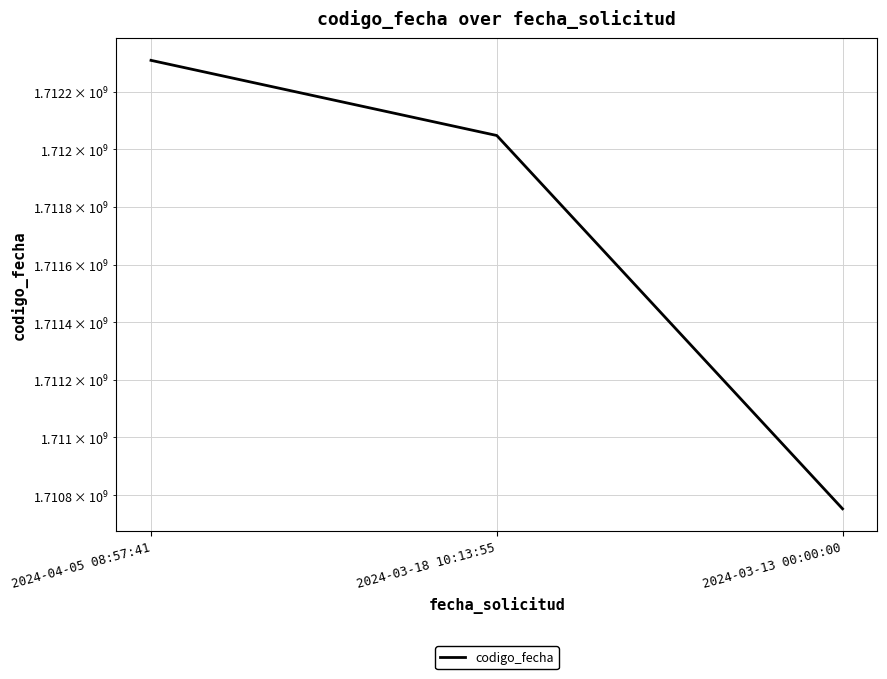

What is the sum of the values at 2024-03-13 00:00:00 and 2024-03-18 10:13:55?

3422800306